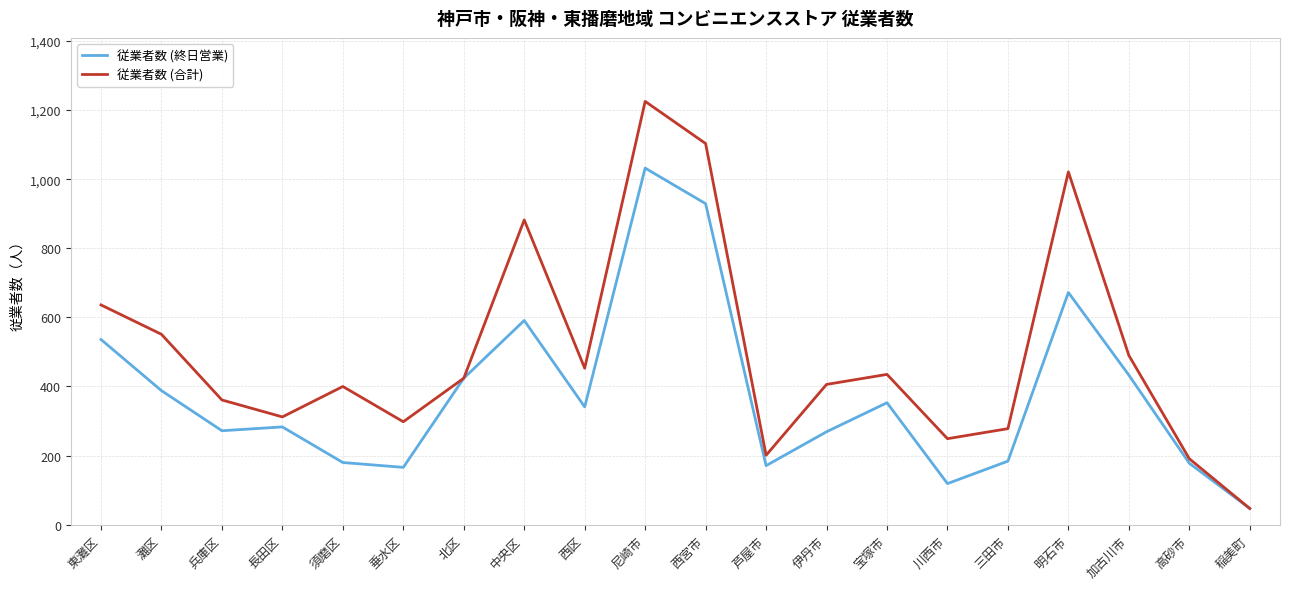

At which label does 従業者数 (終日営業) reach its peak?

尼崎市